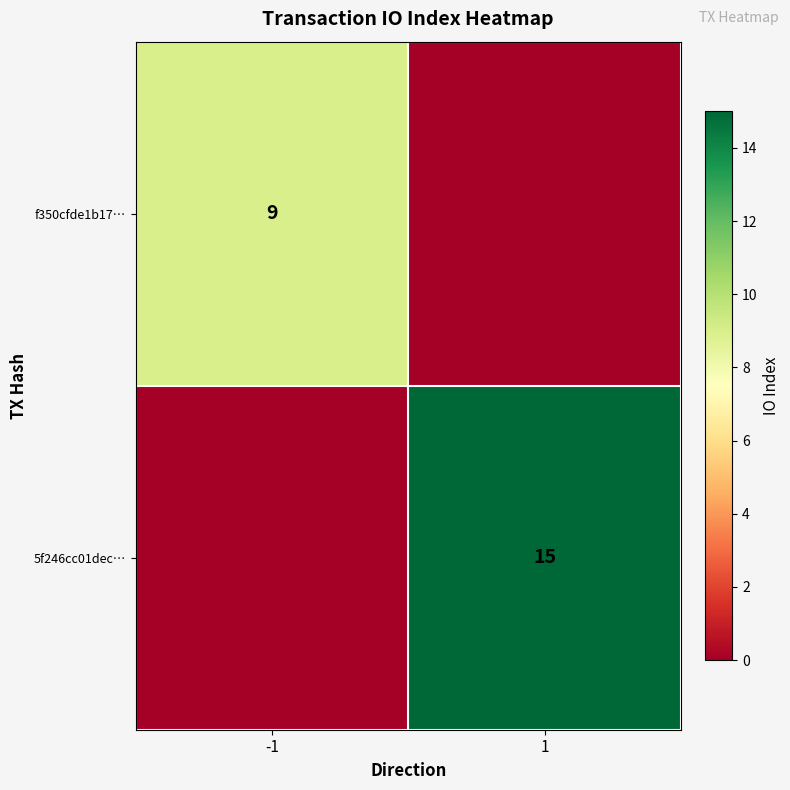

How many data points does each series have?

2